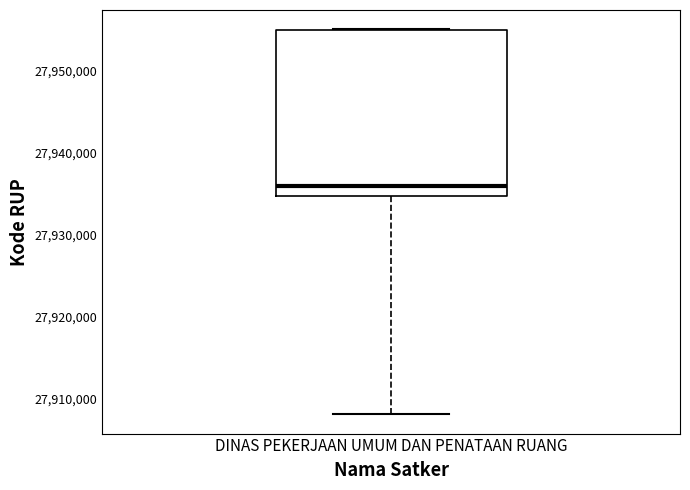

Transcribe this box plot: give where the median line is, the range the box spans, and where the two whiskers end, as read against the y-axis. The values are not printed on the chart, so give them approximately, as read against the axis.

median 27936000, box 27935000 to 27955000, whiskers 27908000 to 27955000